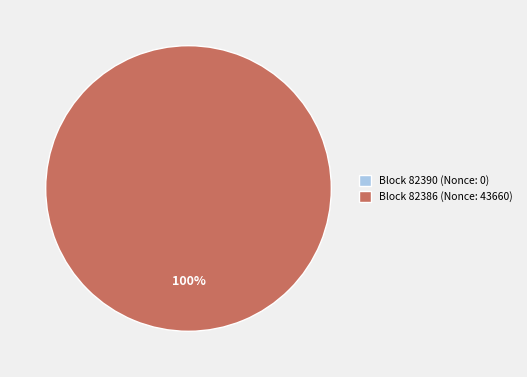

To the nearest percent, what portion does 82386 represent?

100%